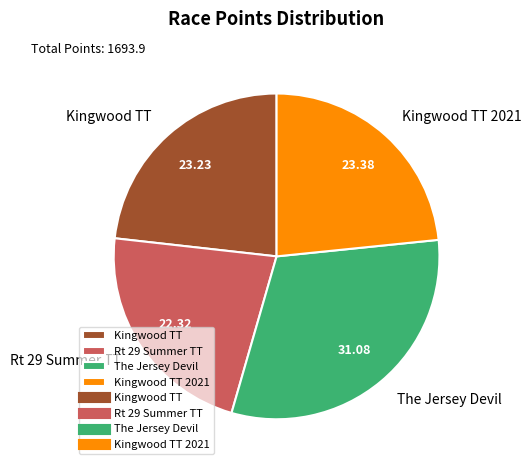

Does any single category account for the majority?

No